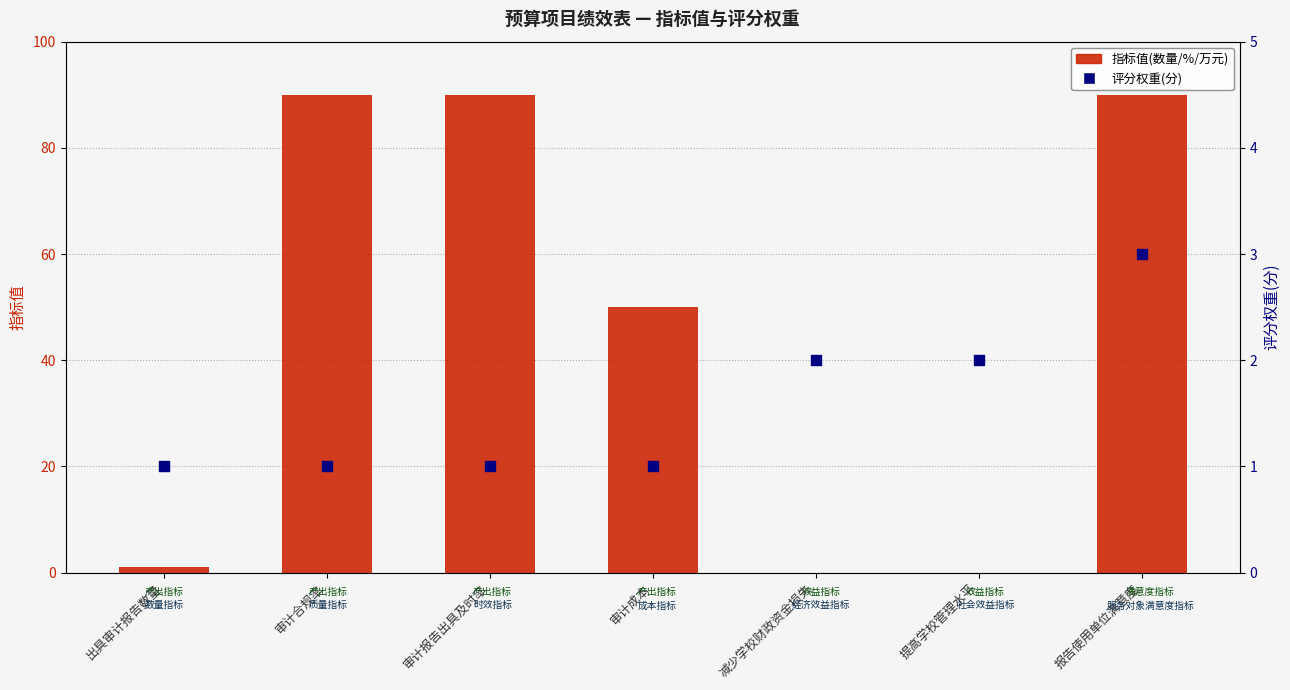

At how many categories does at least one series exceed 74?

3